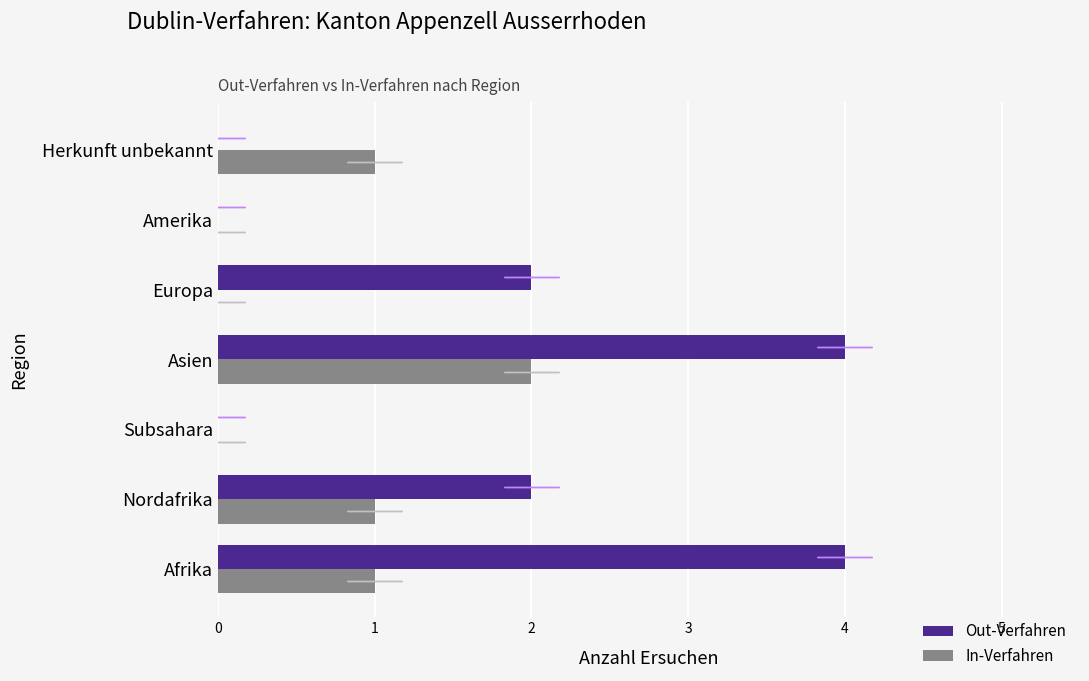

What is the total value across all series at Afrika?

5